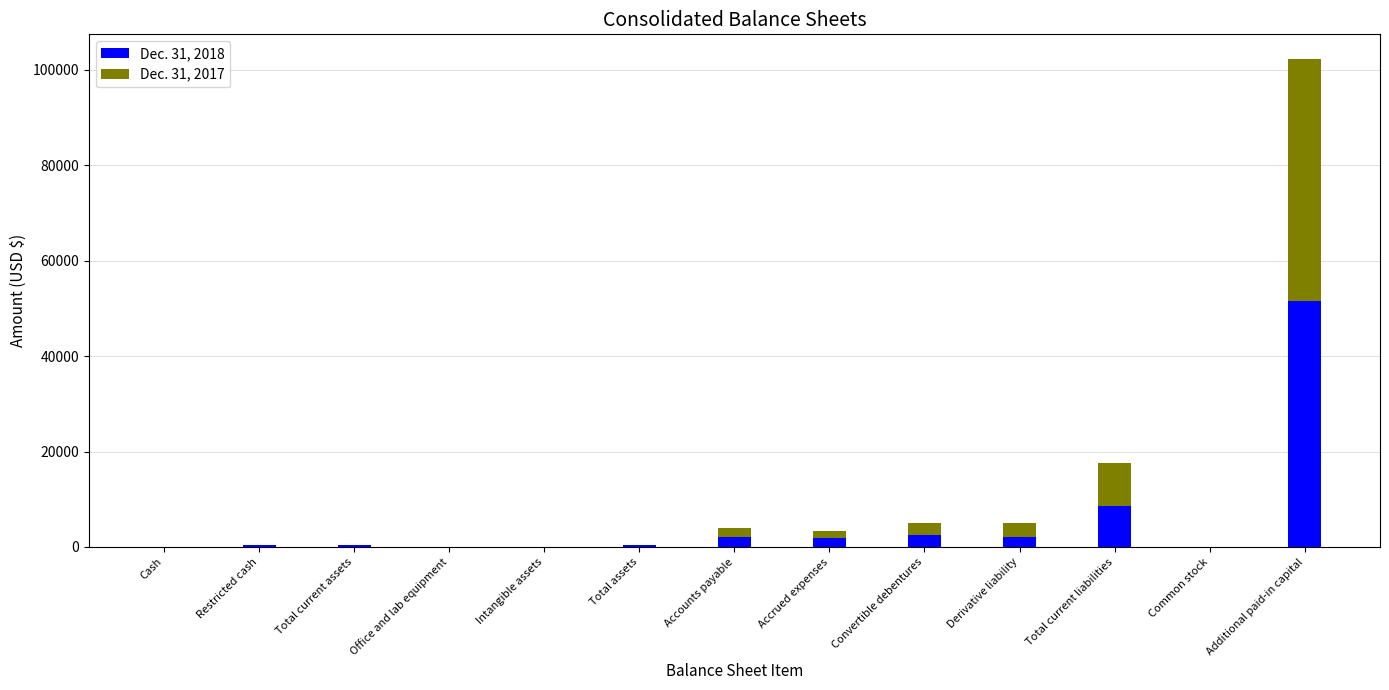

The value of Dec. 31, 2018 at Additional paid-in capital is 51471. True or false?

True